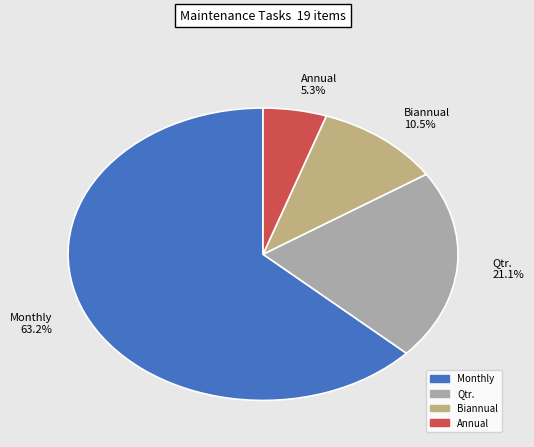

To the nearest percent, what percentage of the pie is Annual?

5%